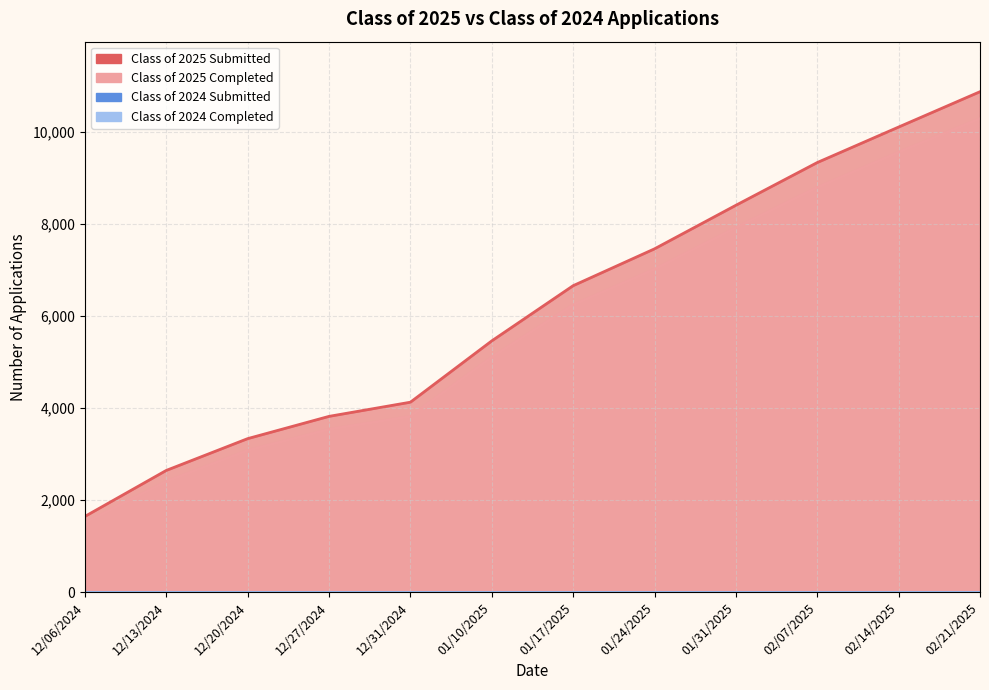

True or false: Class of 2025 Submitted and Class of 2025 Completed cross at least once.

False